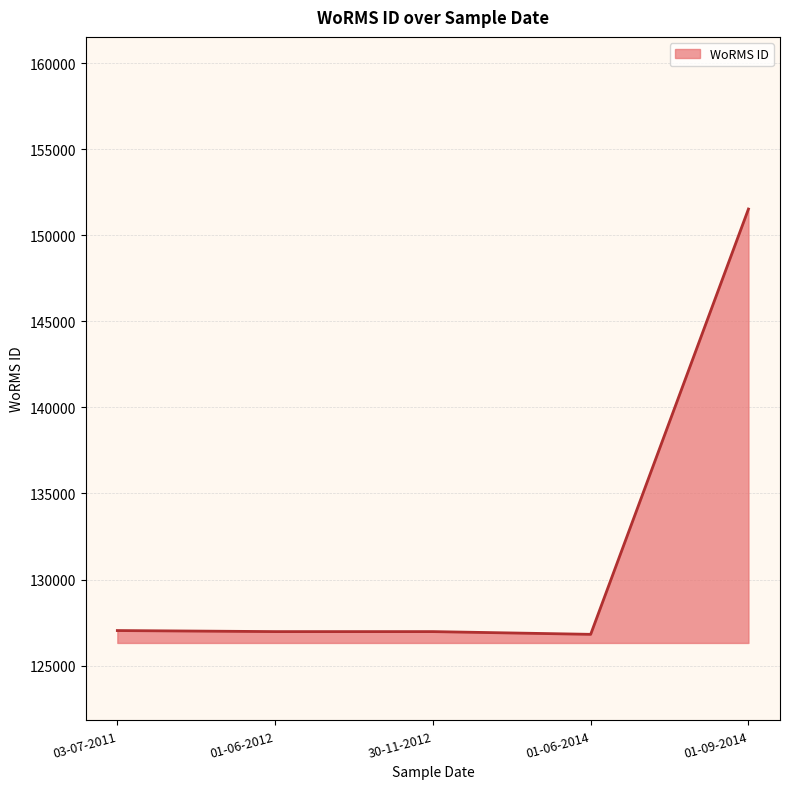

True or false: the data has more than 1 interior local peaks.

False